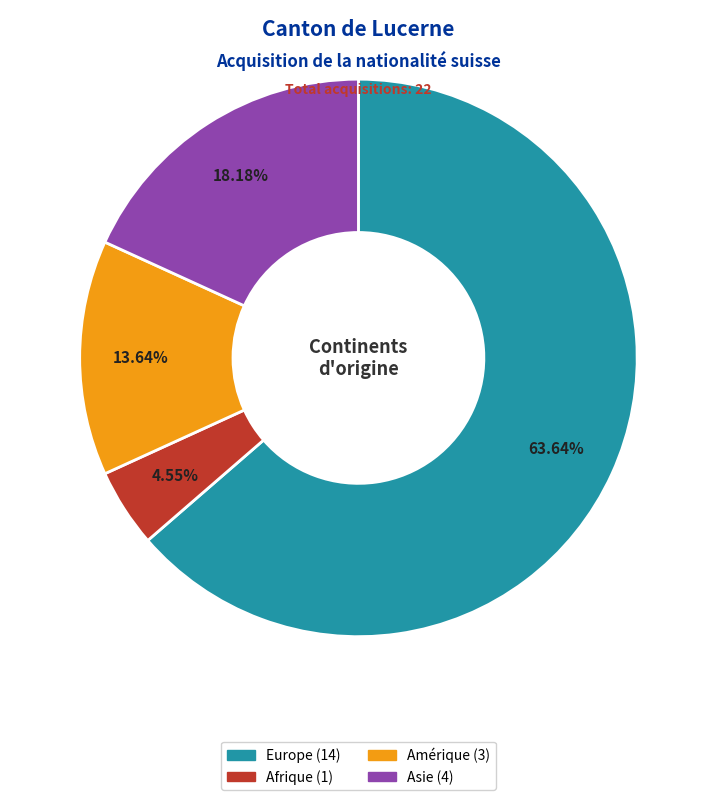

Is there any slice that represents more than half of the pie?

Yes